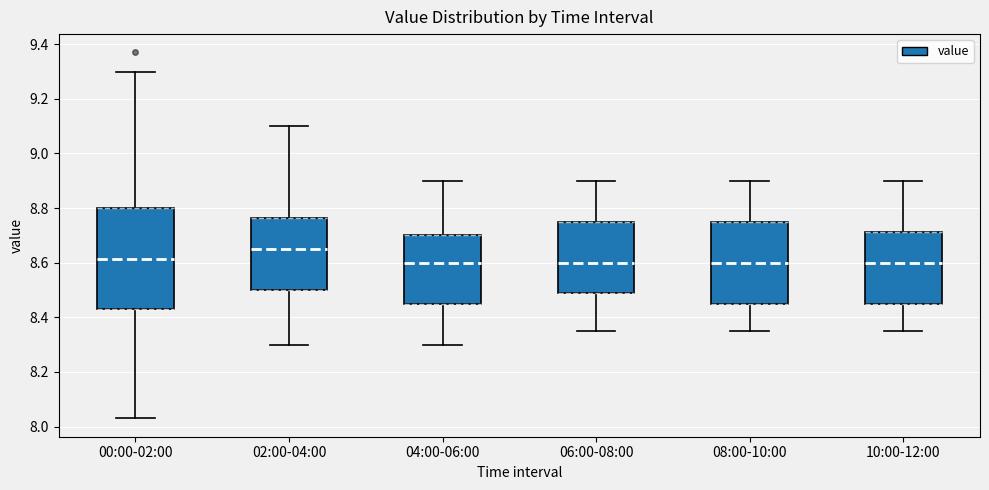

Which box has the highest median line?

02:00-04:00